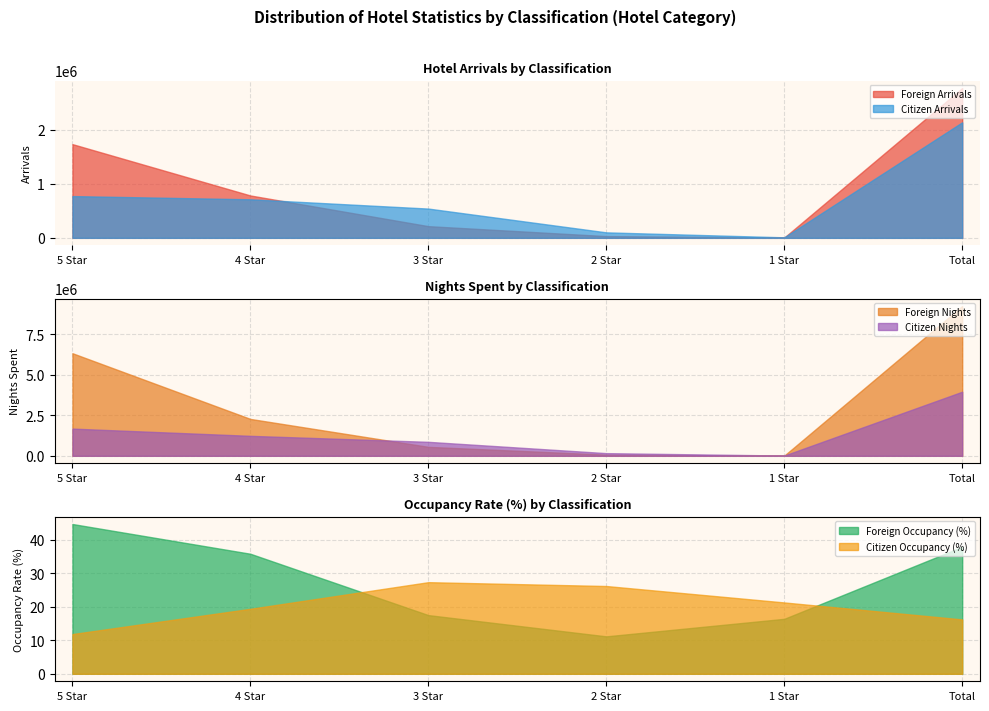

How many interior local valleys does the Foreign Nights series have?

1